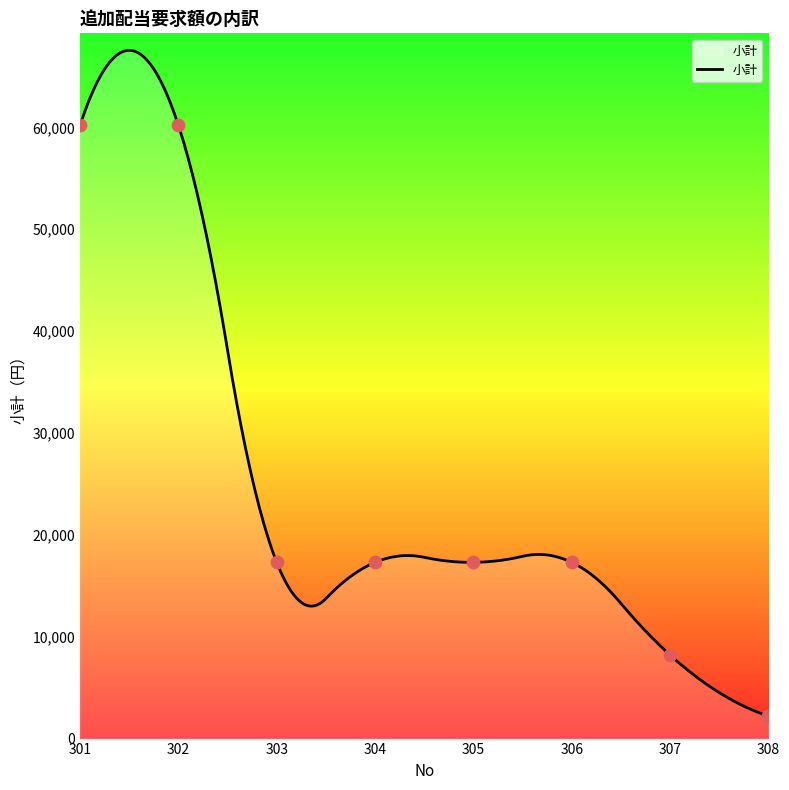

Approximately how many times larger is the value at 306 compared to 308?

7.9